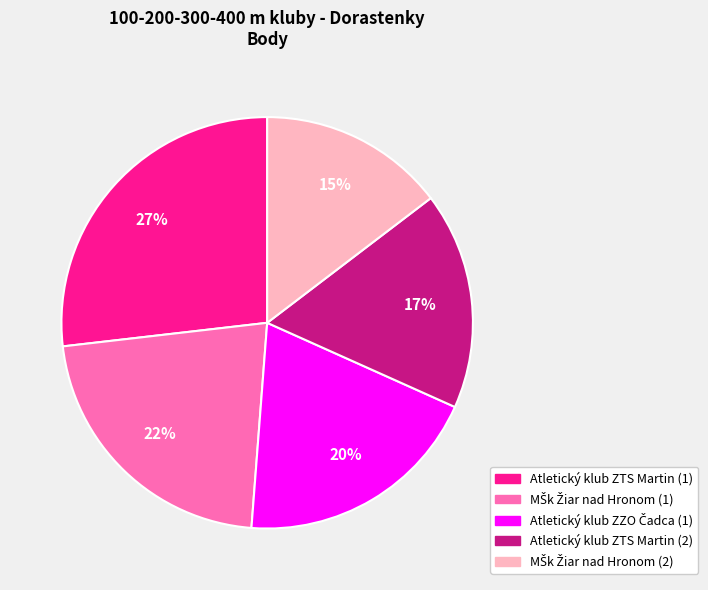

Do Atletický klub ZTS Martin (1) and Atletický klub ZTS Martin (2) together represent more than half of the pie?

No